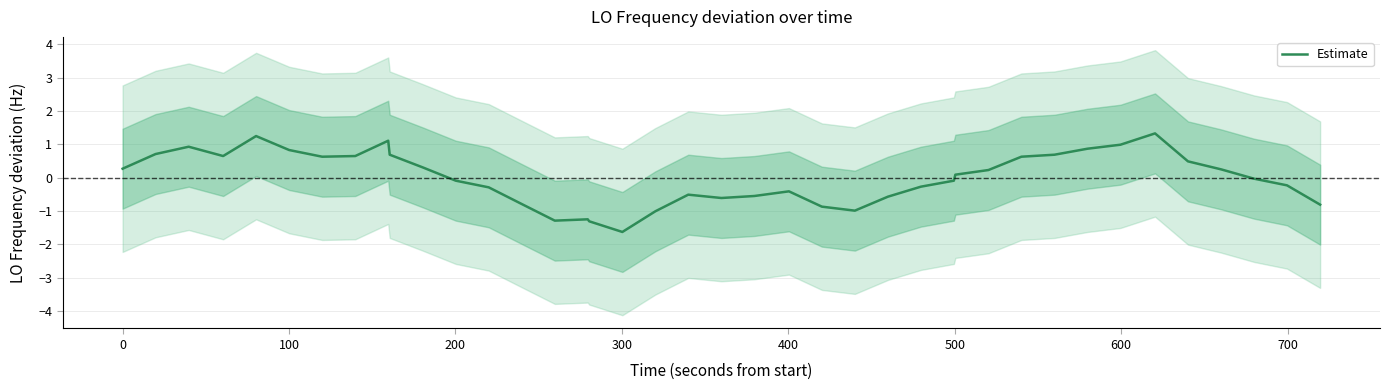

What is the difference between the second highest and minimum values?

2.9